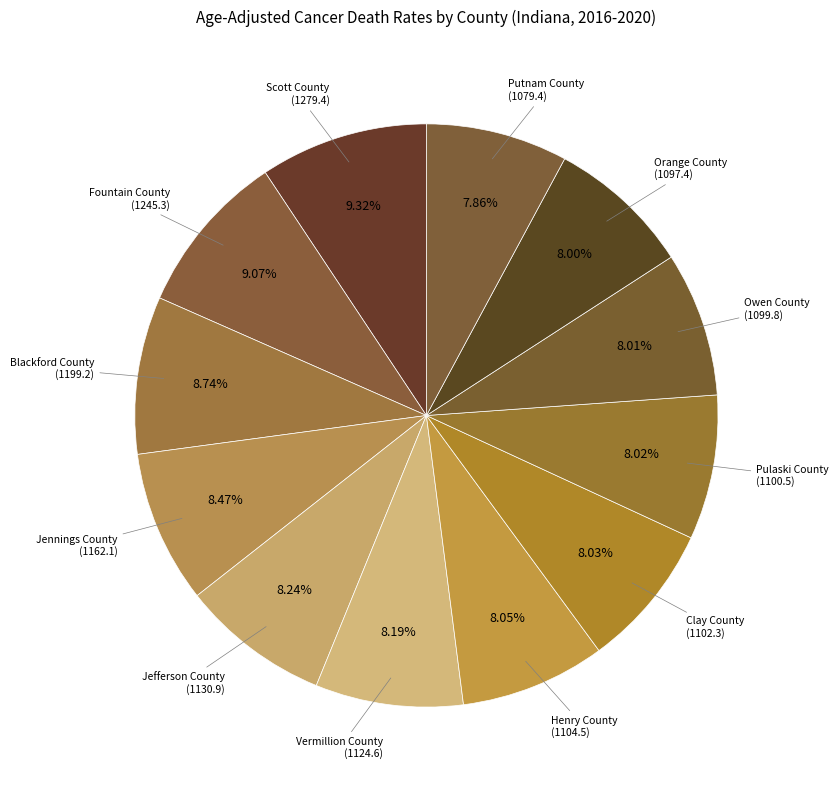

Which category has the smallest portion of the pie?

Putnam County